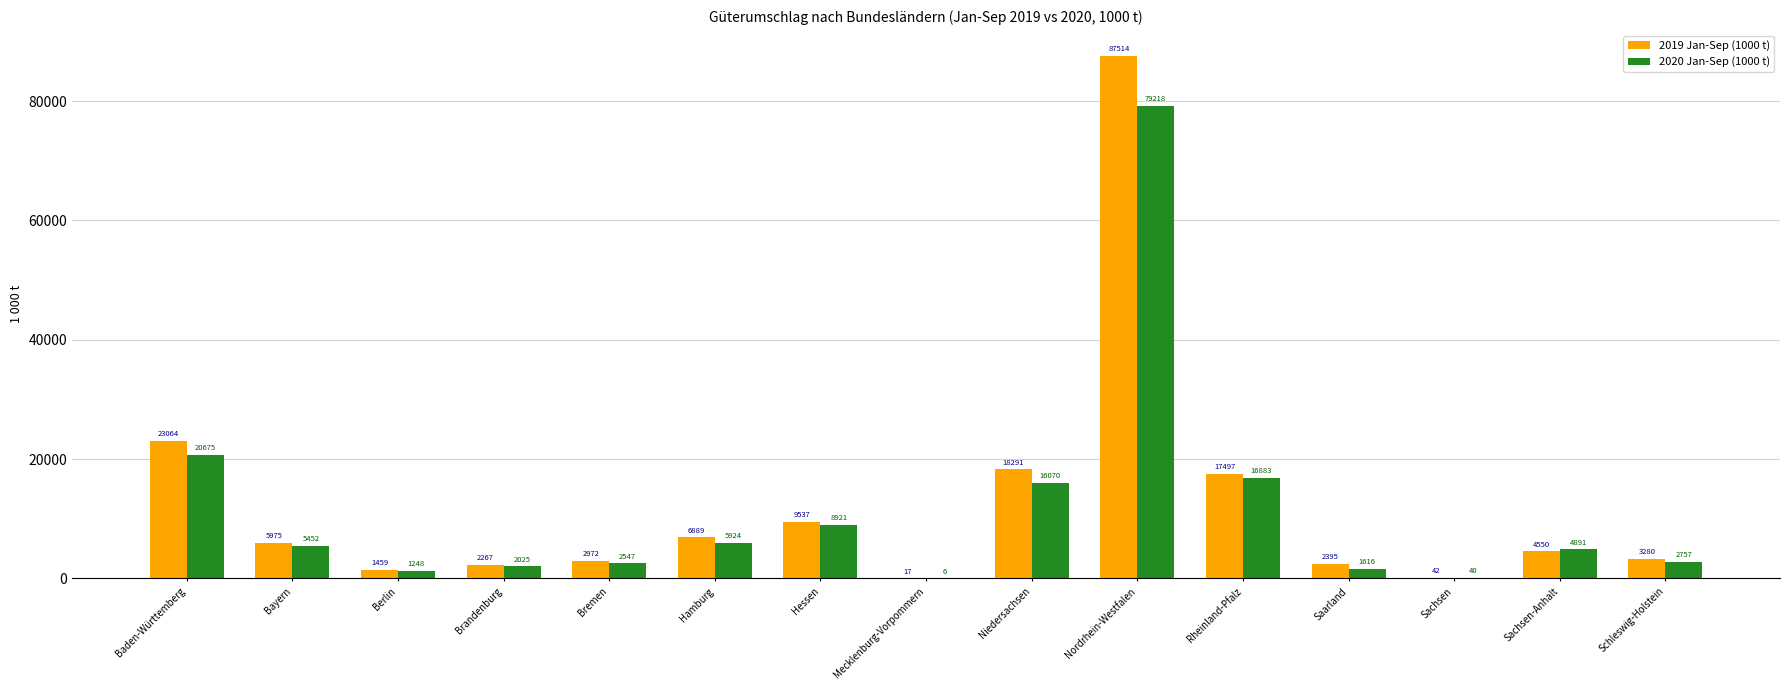

Is it true that 2019 Jan-Sep (1000 t) equals 35734.6 at Baden-Württemberg?

False